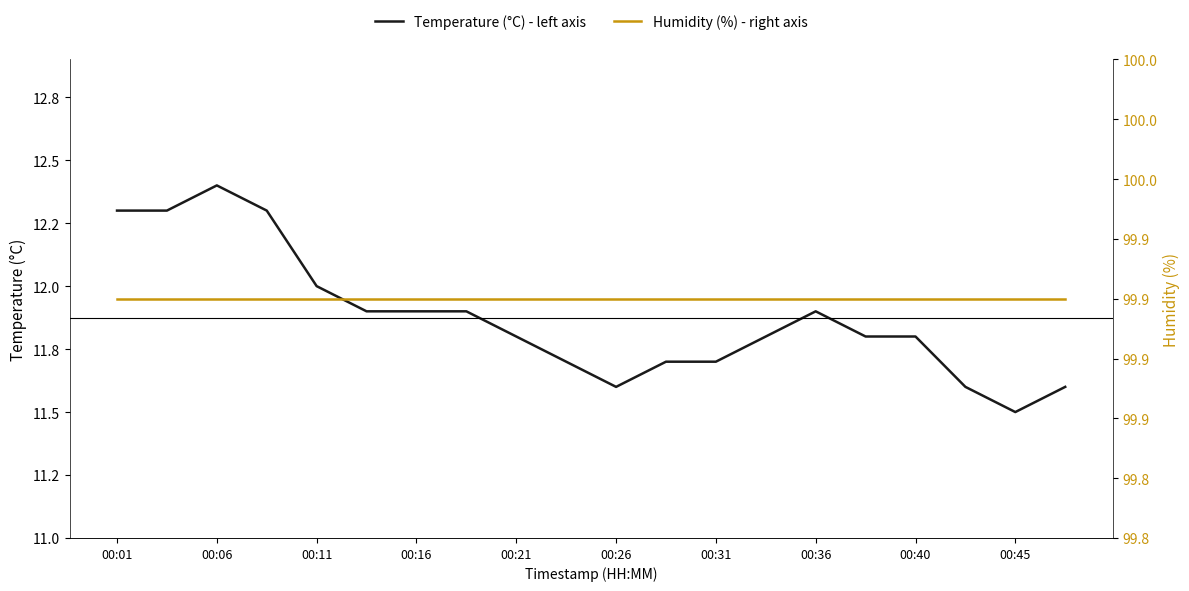

What value does the Temperature (°C) - left axis series have at 00:31?

11.7